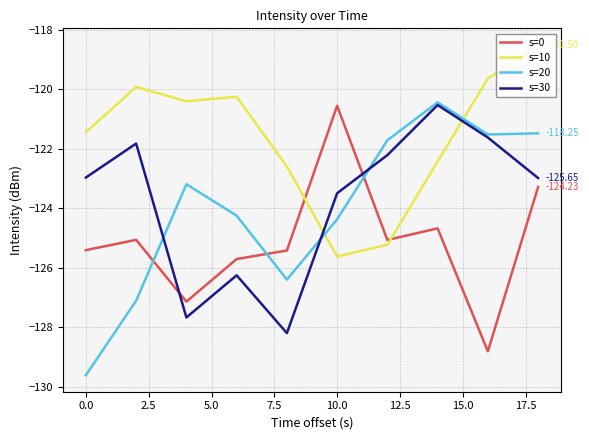

Which series has the largest range (max minus min)?

s=20